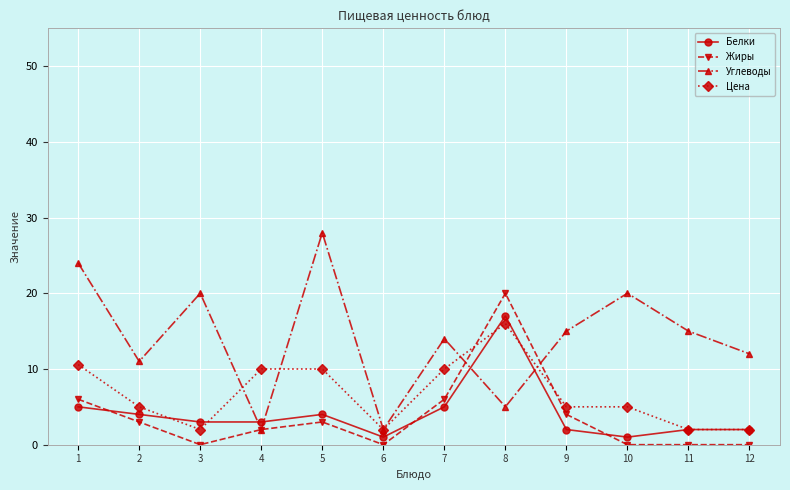

At which label does Цена reach its peak?

8